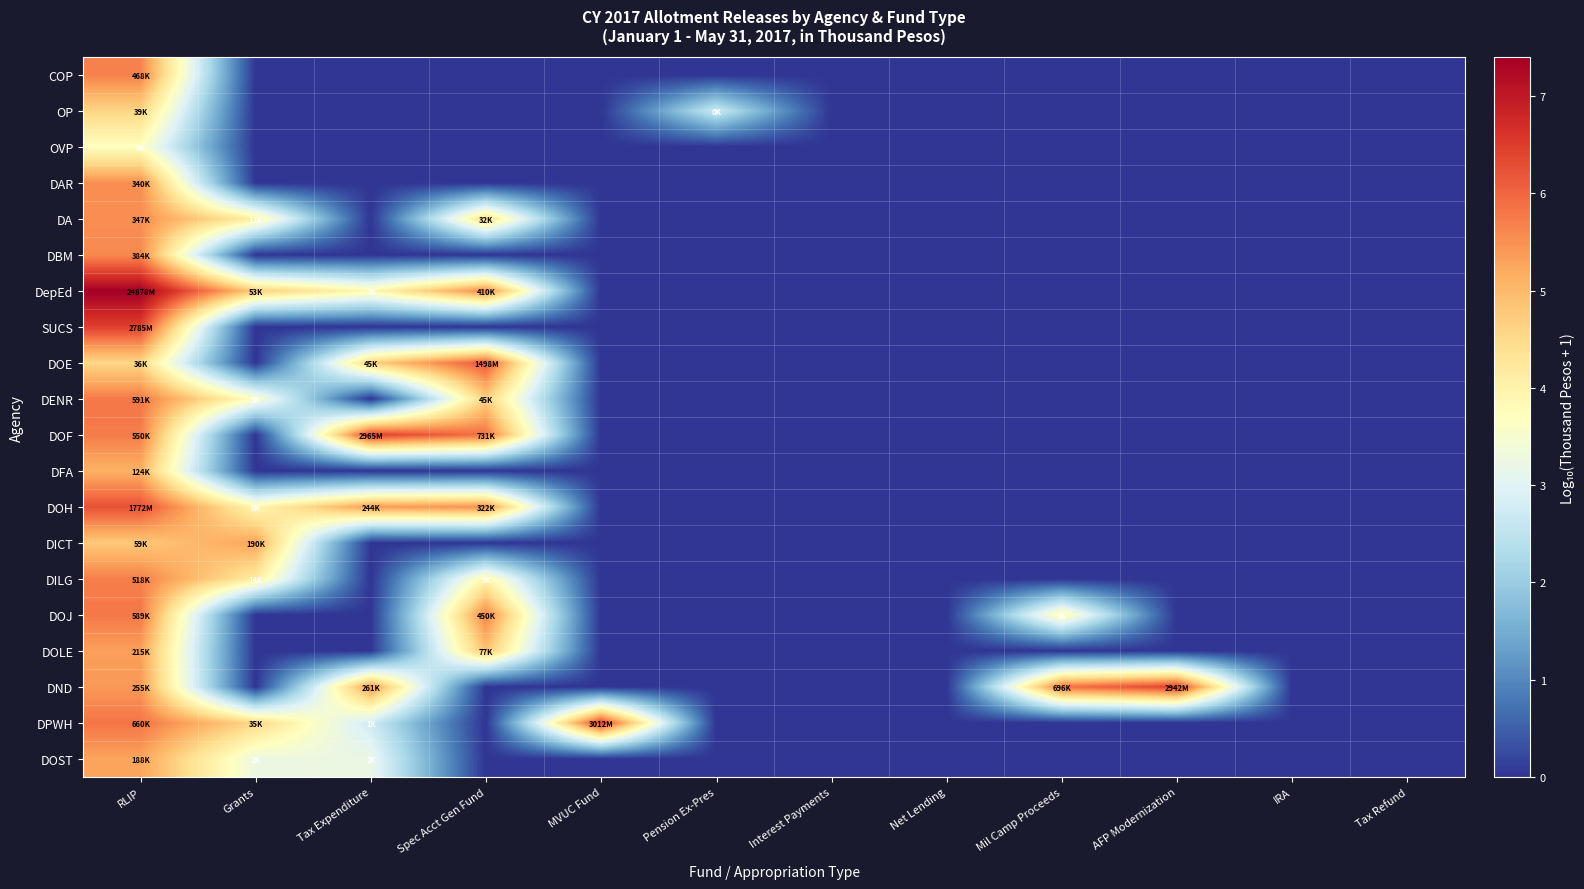

Reading right to left, list all the values displayed in this chart.

COP: Tax Refund=0.0	IRA=0.0	AFP Modernization=0.0	Mil Camp Proceeds=0.0	Net Lending=0.0	Interest Payments=0.0	Pension Ex-Pres=0.0	MVUC Fund=0.0	Spec Acct Gen Fund=0.0	Tax Expenditure=0.0	Grants=0.0	RLIP=5.7
OP: Tax Refund=0.0	IRA=0.0	AFP Modernization=0.0	Mil Camp Proceeds=0.0	Net Lending=0.0	Interest Payments=0.0	Pension Ex-Pres=2.7	MVUC Fund=0.0	Spec Acct Gen Fund=0.0	Tax Expenditure=0.0	Grants=0.0	RLIP=4.6
OVP: Tax Refund=0.0	IRA=0.0	AFP Modernization=0.0	Mil Camp Proceeds=0.0	Net Lending=0.0	Interest Payments=0.0	Pension Ex-Pres=0.0	MVUC Fund=0.0	Spec Acct Gen Fund=0.0	Tax Expenditure=0.0	Grants=0.0	RLIP=3.7
DAR: Tax Refund=0.0	IRA=0.0	AFP Modernization=0.0	Mil Camp Proceeds=0.0	Net Lending=0.0	Interest Payments=0.0	Pension Ex-Pres=0.0	MVUC Fund=0.0	Spec Acct Gen Fund=0.0	Tax Expenditure=0.0	Grants=0.0	RLIP=5.5
DA: Tax Refund=0.0	IRA=0.0	AFP Modernization=0.0	Mil Camp Proceeds=0.0	Net Lending=0.0	Interest Payments=0.0	Pension Ex-Pres=0.0	MVUC Fund=0.0	Spec Acct Gen Fund=4.5	Tax Expenditure=0.0	Grants=4.1	RLIP=5.5
DBM: Tax Refund=0.0	IRA=0.0	AFP Modernization=0.0	Mil Camp Proceeds=0.0	Net Lending=0.0	Interest Payments=0.0	Pension Ex-Pres=0.0	MVUC Fund=0.0	Spec Acct Gen Fund=0.0	Tax Expenditure=0.0	Grants=0.0	RLIP=5.6
DepEd: Tax Refund=0.0	IRA=0.0	AFP Modernization=0.0	Mil Camp Proceeds=0.0	Net Lending=0.0	Interest Payments=0.0	Pension Ex-Pres=0.0	MVUC Fund=0.0	Spec Acct Gen Fund=5.6	Tax Expenditure=3.9	Grants=4.7	RLIP=7.4
SUCS: Tax Refund=0.0	IRA=0.0	AFP Modernization=0.0	Mil Camp Proceeds=0.0	Net Lending=0.0	Interest Payments=0.0	Pension Ex-Pres=0.0	MVUC Fund=0.0	Spec Acct Gen Fund=0.0	Tax Expenditure=0.0	Grants=0.0	RLIP=6.4
DOE: Tax Refund=0.0	IRA=0.0	AFP Modernization=0.0	Mil Camp Proceeds=0.0	Net Lending=0.0	Interest Payments=0.0	Pension Ex-Pres=0.0	MVUC Fund=0.0	Spec Acct Gen Fund=6.2	Tax Expenditure=4.7	Grants=0.0	RLIP=4.6
DENR: Tax Refund=0.0	IRA=0.0	AFP Modernization=0.0	Mil Camp Proceeds=0.0	Net Lending=0.0	Interest Payments=0.0	Pension Ex-Pres=0.0	MVUC Fund=0.0	Spec Acct Gen Fund=4.6	Tax Expenditure=0.0	Grants=3.7	RLIP=5.8
DOF: Tax Refund=0.0	IRA=0.0	AFP Modernization=0.0	Mil Camp Proceeds=0.0	Net Lending=0.0	Interest Payments=0.0	Pension Ex-Pres=0.0	MVUC Fund=0.0	Spec Acct Gen Fund=5.9	Tax Expenditure=6.5	Grants=0.0	RLIP=5.7
DFA: Tax Refund=0.0	IRA=0.0	AFP Modernization=0.0	Mil Camp Proceeds=0.0	Net Lending=0.0	Interest Payments=0.0	Pension Ex-Pres=0.0	MVUC Fund=0.0	Spec Acct Gen Fund=0.0	Tax Expenditure=0.0	Grants=0.0	RLIP=5.1
DOH: Tax Refund=0.0	IRA=0.0	AFP Modernization=0.0	Mil Camp Proceeds=0.0	Net Lending=0.0	Interest Payments=0.0	Pension Ex-Pres=0.0	MVUC Fund=0.0	Spec Acct Gen Fund=5.5	Tax Expenditure=5.4	Grants=3.9	RLIP=6.2
DICT: Tax Refund=0.0	IRA=0.0	AFP Modernization=0.0	Mil Camp Proceeds=0.0	Net Lending=0.0	Interest Payments=0.0	Pension Ex-Pres=0.0	MVUC Fund=0.0	Spec Acct Gen Fund=0.0	Tax Expenditure=0.0	Grants=5.3	RLIP=4.8
DILG: Tax Refund=0.0	IRA=0.0	AFP Modernization=0.0	Mil Camp Proceeds=0.0	Net Lending=0.0	Interest Payments=0.0	Pension Ex-Pres=0.0	MVUC Fund=0.0	Spec Acct Gen Fund=4.0	Tax Expenditure=0.0	Grants=4.1	RLIP=5.7
DOJ: Tax Refund=0.0	IRA=0.0	AFP Modernization=0.0	Mil Camp Proceeds=3.9	Net Lending=0.0	Interest Payments=0.0	Pension Ex-Pres=0.0	MVUC Fund=0.0	Spec Acct Gen Fund=5.7	Tax Expenditure=0.0	Grants=0.0	RLIP=5.8
DOLE: Tax Refund=0.0	IRA=0.0	AFP Modernization=0.0	Mil Camp Proceeds=0.0	Net Lending=0.0	Interest Payments=0.0	Pension Ex-Pres=0.0	MVUC Fund=0.0	Spec Acct Gen Fund=4.9	Tax Expenditure=0.0	Grants=0.0	RLIP=5.3
DND: Tax Refund=0.0	IRA=0.0	AFP Modernization=6.5	Mil Camp Proceeds=5.8	Net Lending=0.0	Interest Payments=0.0	Pension Ex-Pres=0.0	MVUC Fund=0.0	Spec Acct Gen Fund=0.0	Tax Expenditure=5.4	Grants=0.0	RLIP=5.4
DPWH: Tax Refund=0.0	IRA=0.0	AFP Modernization=0.0	Mil Camp Proceeds=0.0	Net Lending=0.0	Interest Payments=0.0	Pension Ex-Pres=0.0	MVUC Fund=6.5	Spec Acct Gen Fund=0.0	Tax Expenditure=2.7	Grants=4.5	RLIP=5.8
DOST: Tax Refund=0.0	IRA=0.0	AFP Modernization=0.0	Mil Camp Proceeds=0.0	Net Lending=0.0	Interest Payments=0.0	Pension Ex-Pres=0.0	MVUC Fund=0.0	Spec Acct Gen Fund=0.0	Tax Expenditure=3.2	Grants=3.3	RLIP=5.3